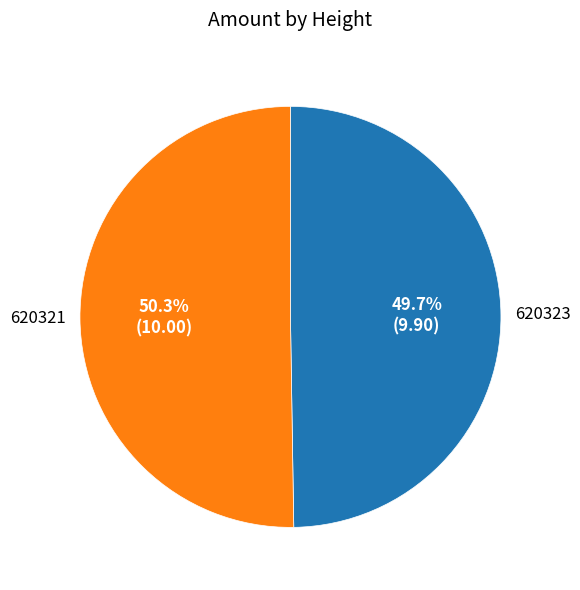

Is 620323 the majority of the pie?

No